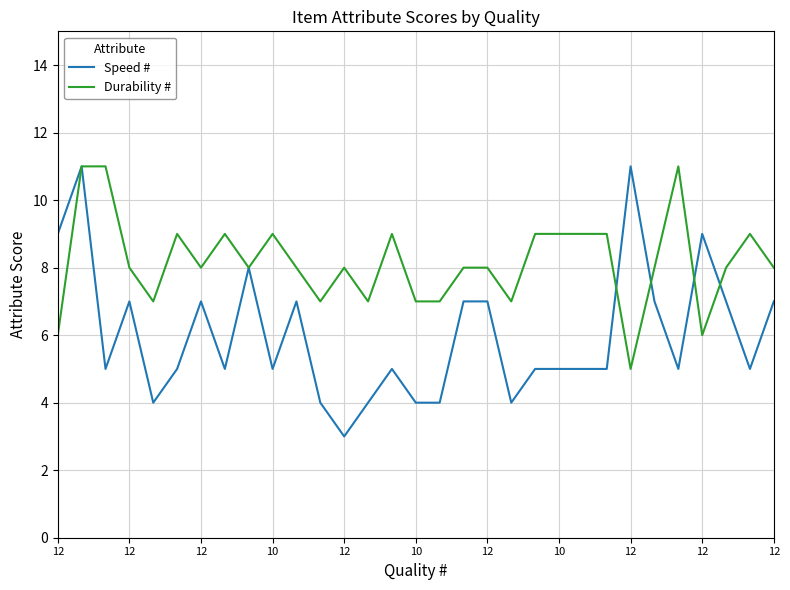

What is the minimum value shown in the chart?

3